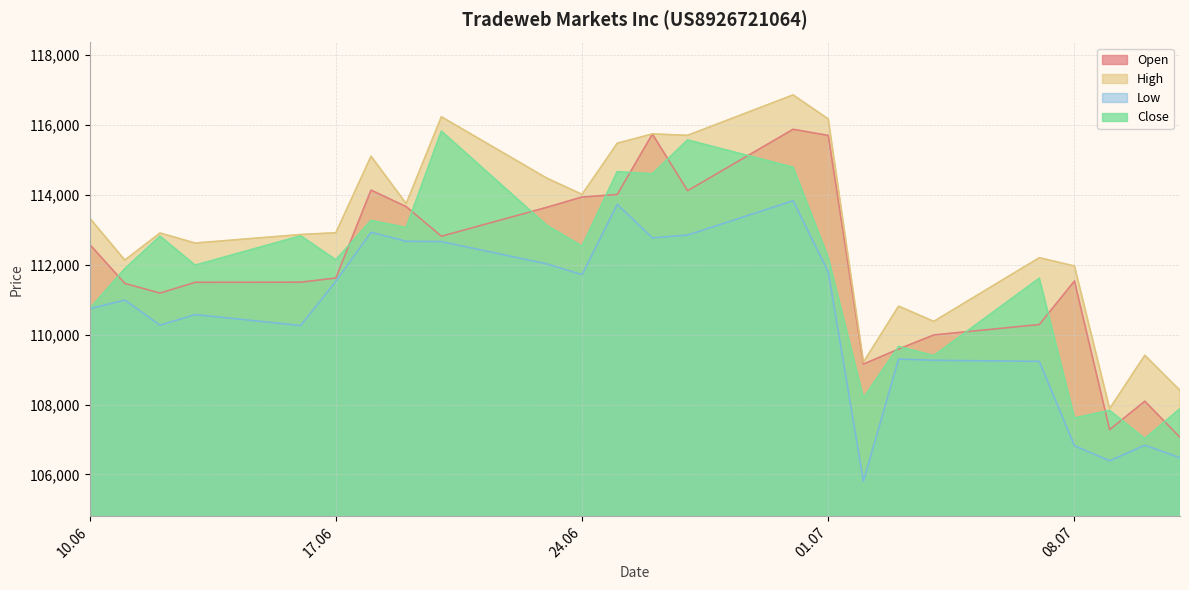

How many data points does each series have?

24